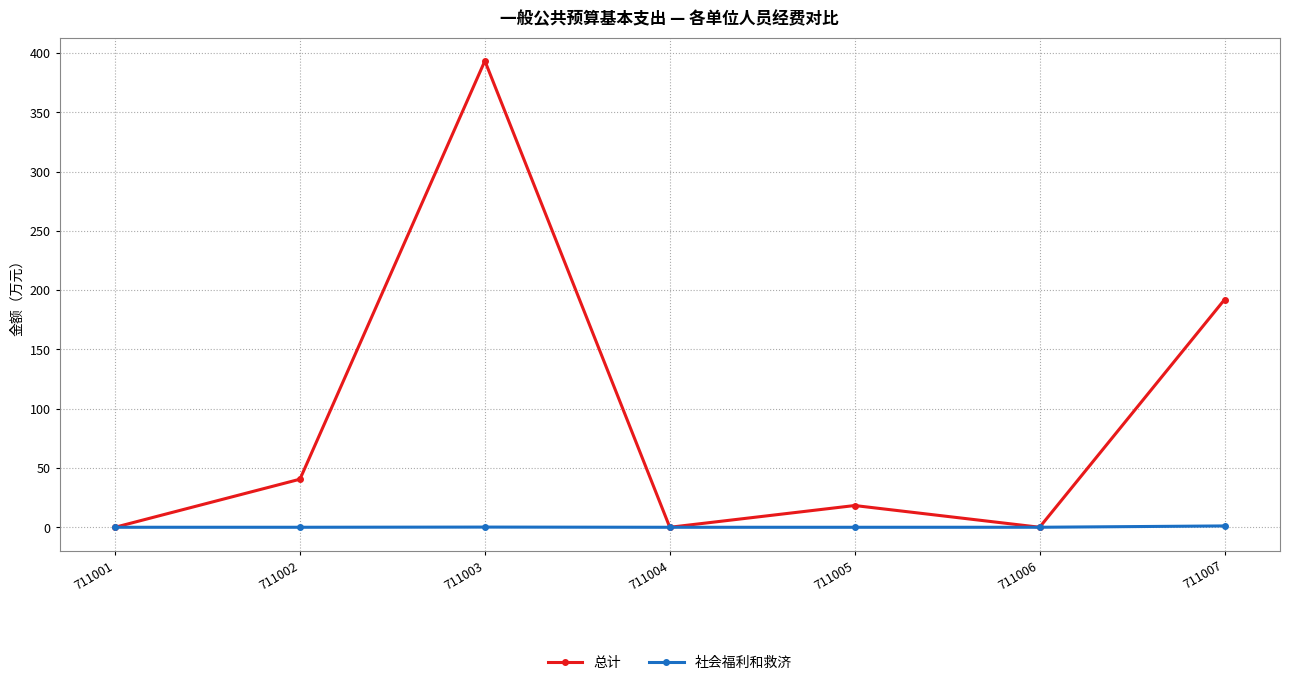

What is the total value across all series at 711006?

0.1